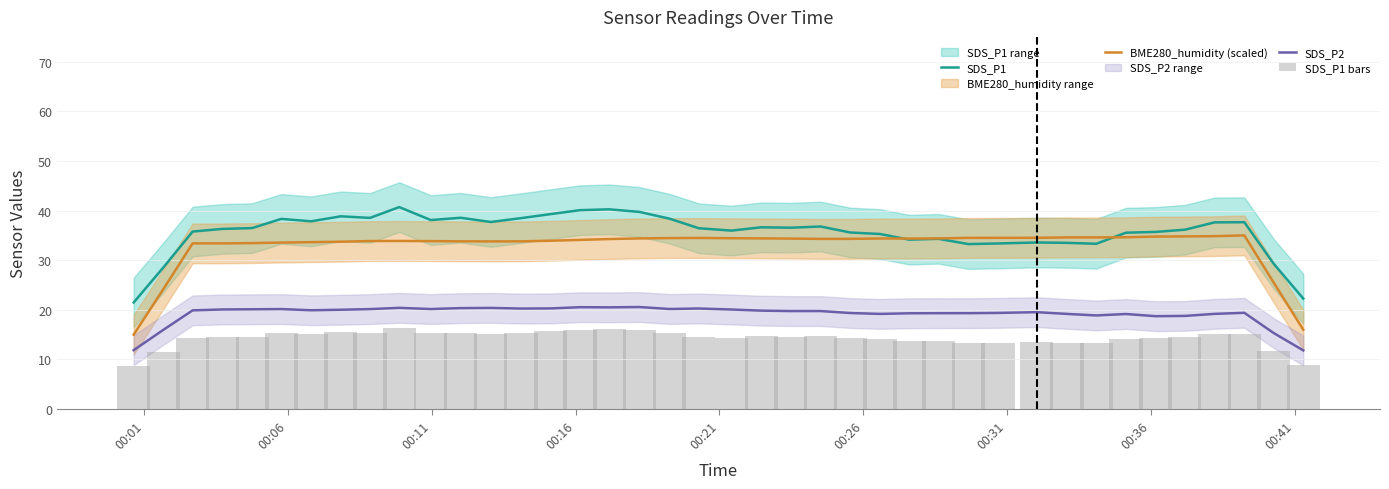

Reading right to left, list all the values displayed in this chart.

SDS_P1: 22.3	29.3	37.7	37.6	36.1	35.7	35.5	33.3	33.5	33.6	33.4	33.2	34.3	34.1	35.3	35.6	36.8	36.6	36.6	36.0	36.4	38.4	39.7	40.3	40.1	39.3	38.5	37.7	38.6	38.1	40.7	38.5	38.8	37.8	38.3	36.5	36.3	35.8	28.6	21.5
BME280_humidity (scaled): 16.0	25.5	35.0	34.8	34.8	34.8	34.6	34.6	34.6	34.5	34.5	34.5	34.4	34.4	34.4	34.3	34.3	34.4	34.4	34.4	34.5	34.5	34.4	34.3	34.1	33.9	33.8	33.8	33.8	33.8	33.9	33.9	33.7	33.6	33.6	33.4	33.4	33.4	24.2	15.0
SDS_P2: 11.8	15.3	19.4	19.2	18.8	18.7	19.2	18.9	19.2	19.5	19.4	19.3	19.3	19.3	19.2	19.4	19.8	19.8	19.8	20.1	20.3	20.2	20.6	20.5	20.5	20.3	20.3	20.4	20.3	20.2	20.4	20.1	20.0	19.9	20.2	20.1	20.1	19.9	16.0	11.9
SDS_P1 bars: 8.9	11.7	15.1	15.1	14.5	14.3	14.2	13.3	13.4	13.4	13.3	13.3	13.7	13.7	14.1	14.2	14.7	14.6	14.7	14.4	14.6	15.3	15.9	16.1	16.0	15.7	15.4	15.1	15.4	15.2	16.3	15.4	15.5	15.1	15.3	14.6	14.5	14.3	11.4	8.6